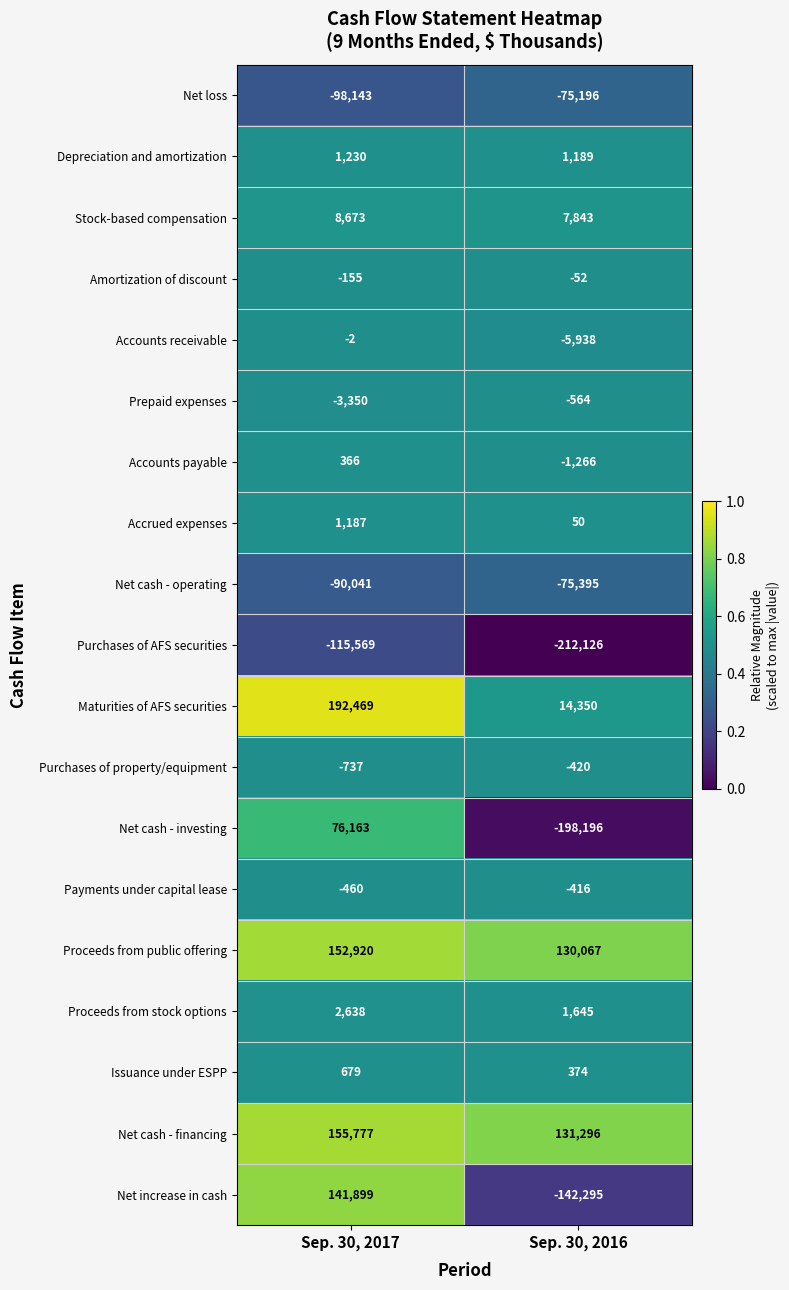

What is the sum of all Payments under capital lease values?

-876